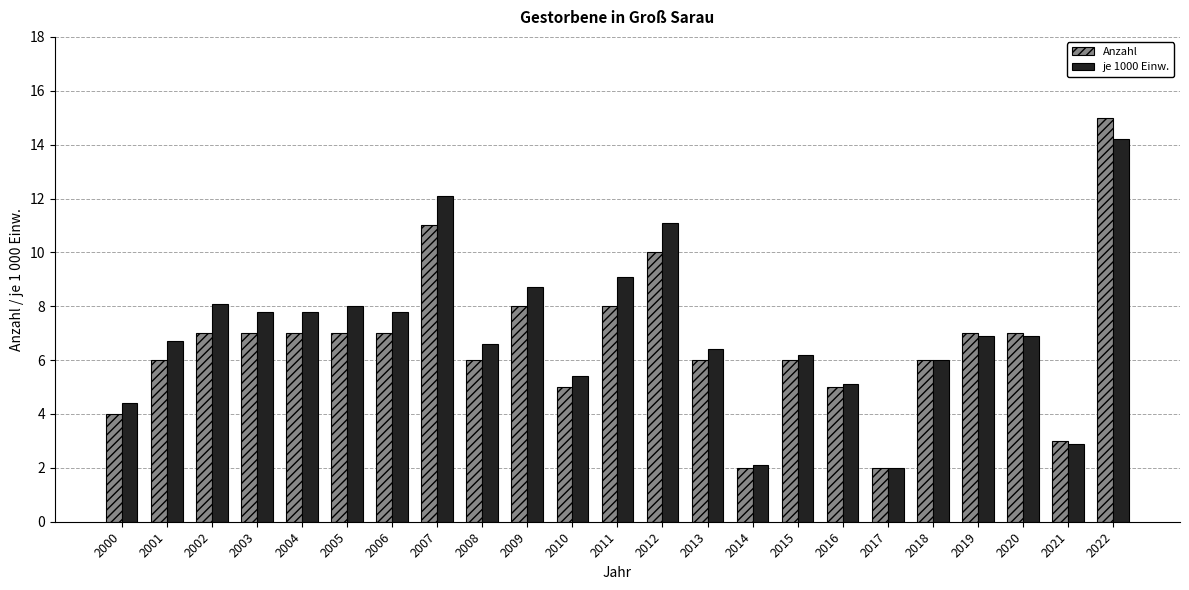

List the series in order of their peak value, highest first.

Anzahl, je 1000 Einw.